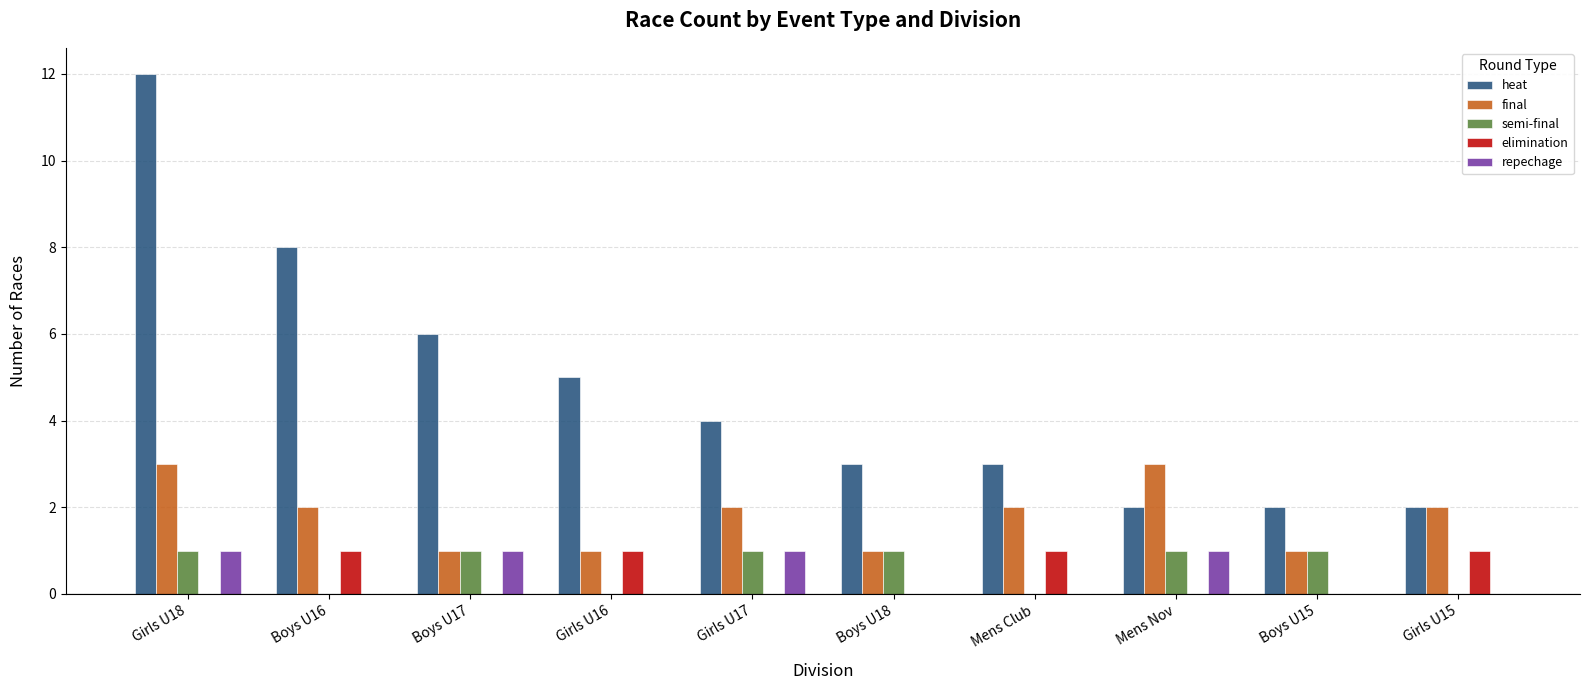

Reading right to left, extract all data points from this chart.

heat: 2	2	2	3	3	4	5	6	8	12
final: 2	1	3	2	1	2	1	1	2	3
semi-final: 0	1	1	0	1	1	0	1	0	1
elimination: 1	0	0	1	0	0	1	0	1	0
repechage: 0	0	1	0	0	1	0	1	0	1